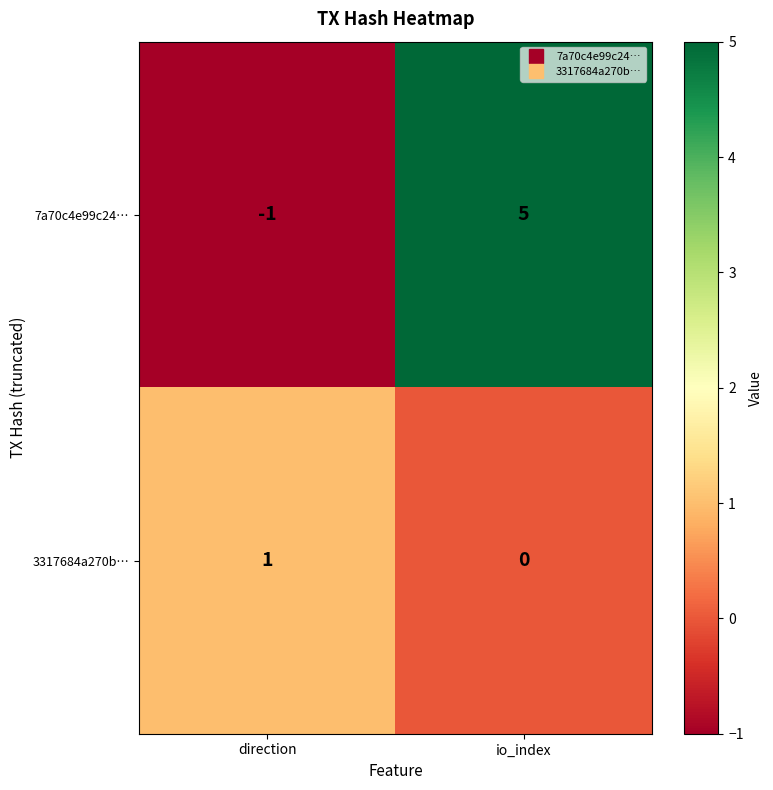

True or false: 3317684a270b… has a value of 1 at io_index.

False